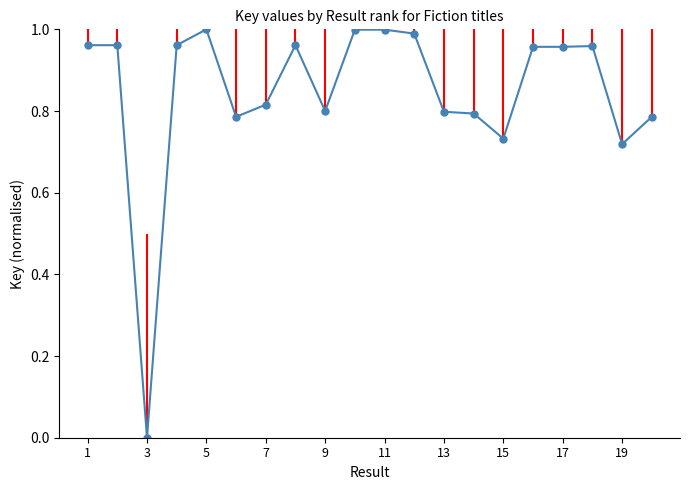

What is the sum of all values?

16.9